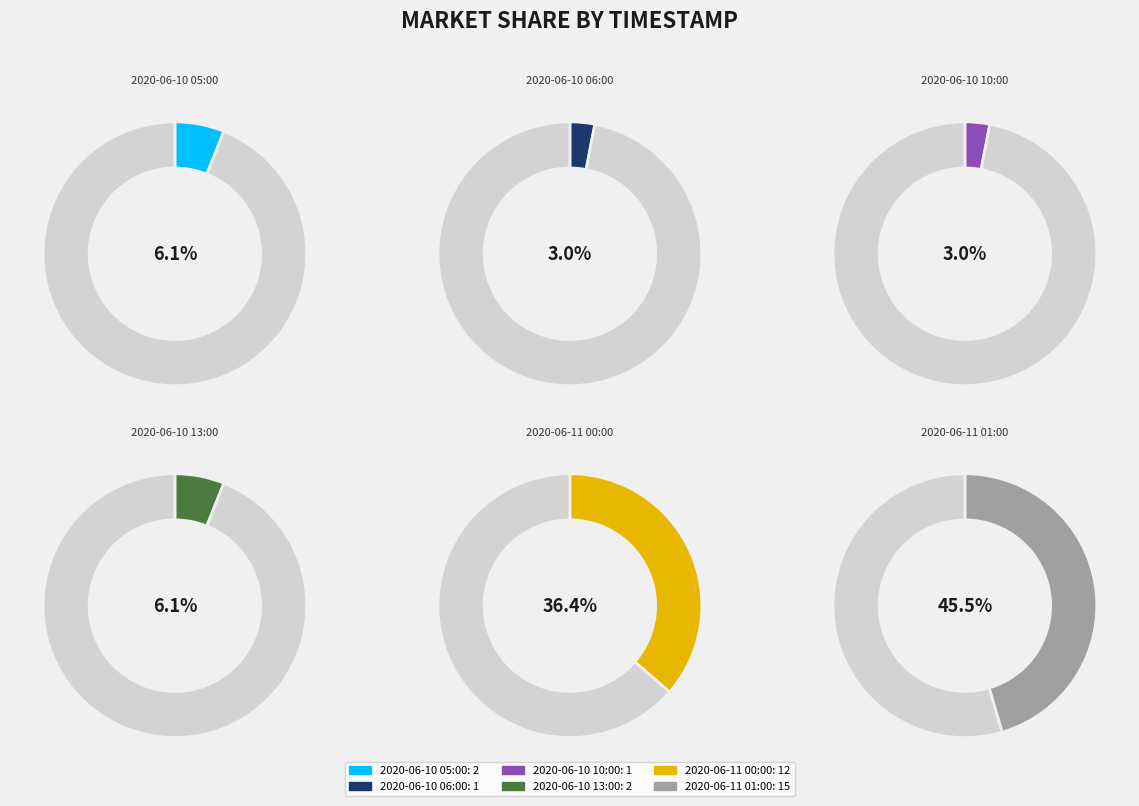

How many segments does this pie chart have?

6